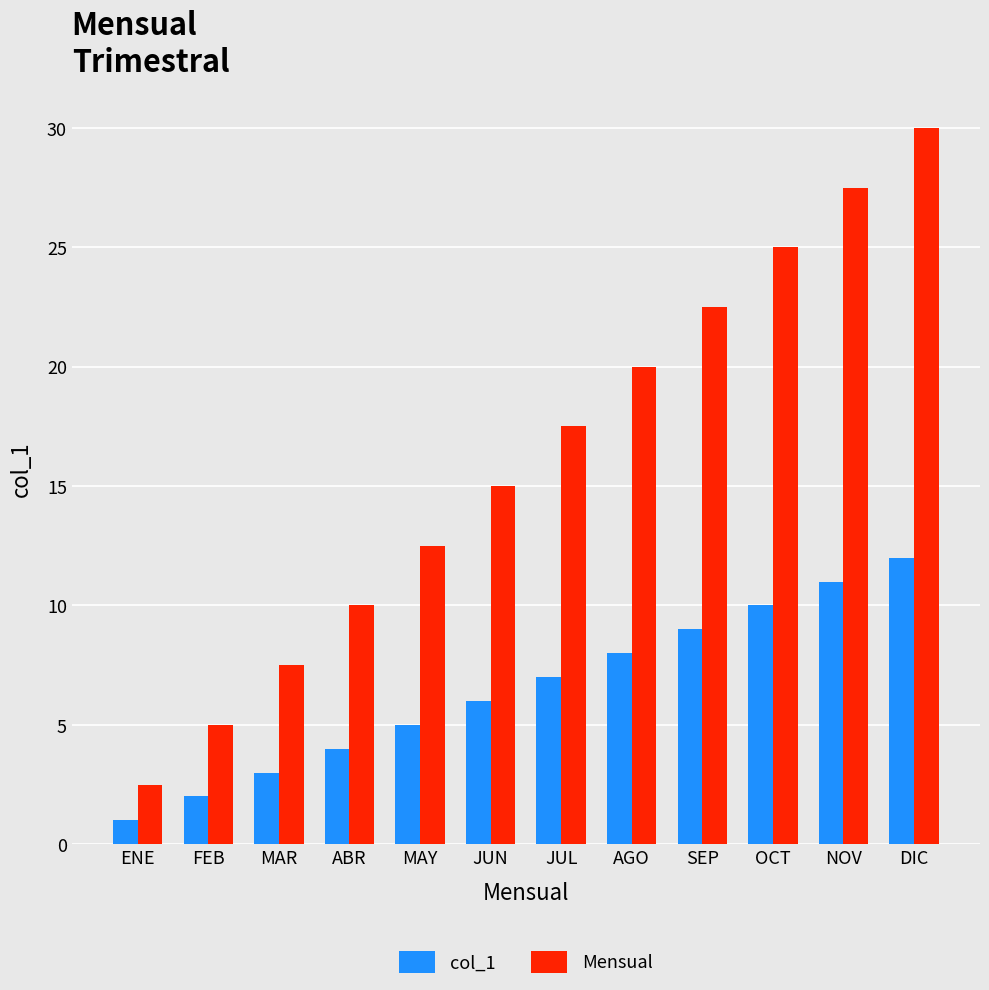

Which series changed the most between ABR and MAY?

Mensual